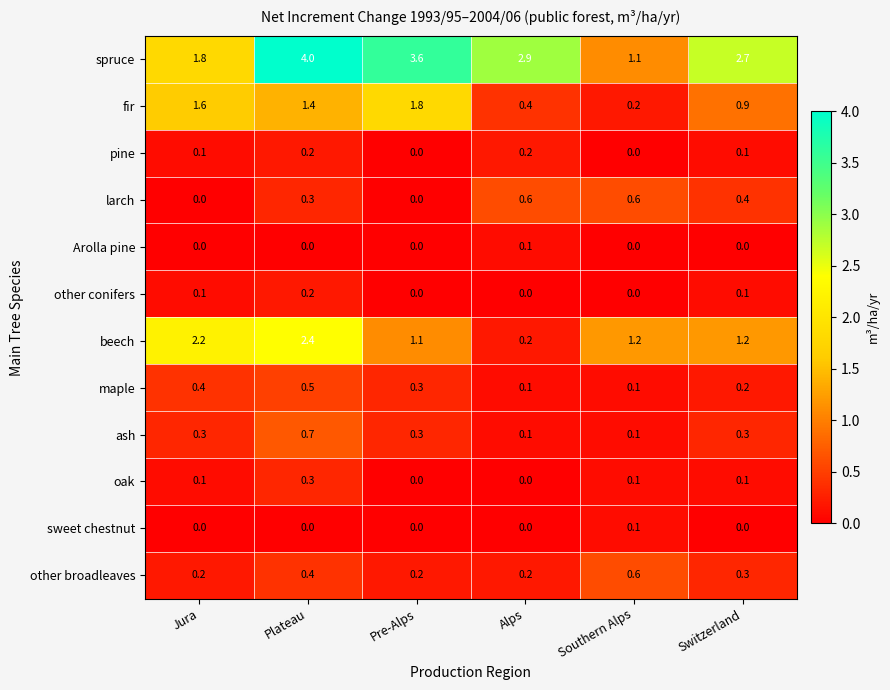

Read the spruce value at Pre-Alps.

3.6